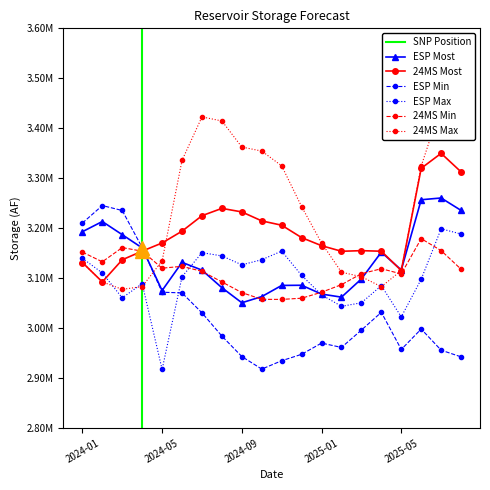

Between 2025-02 and 2025-06, which series saw the biggest shift?

24MS Max